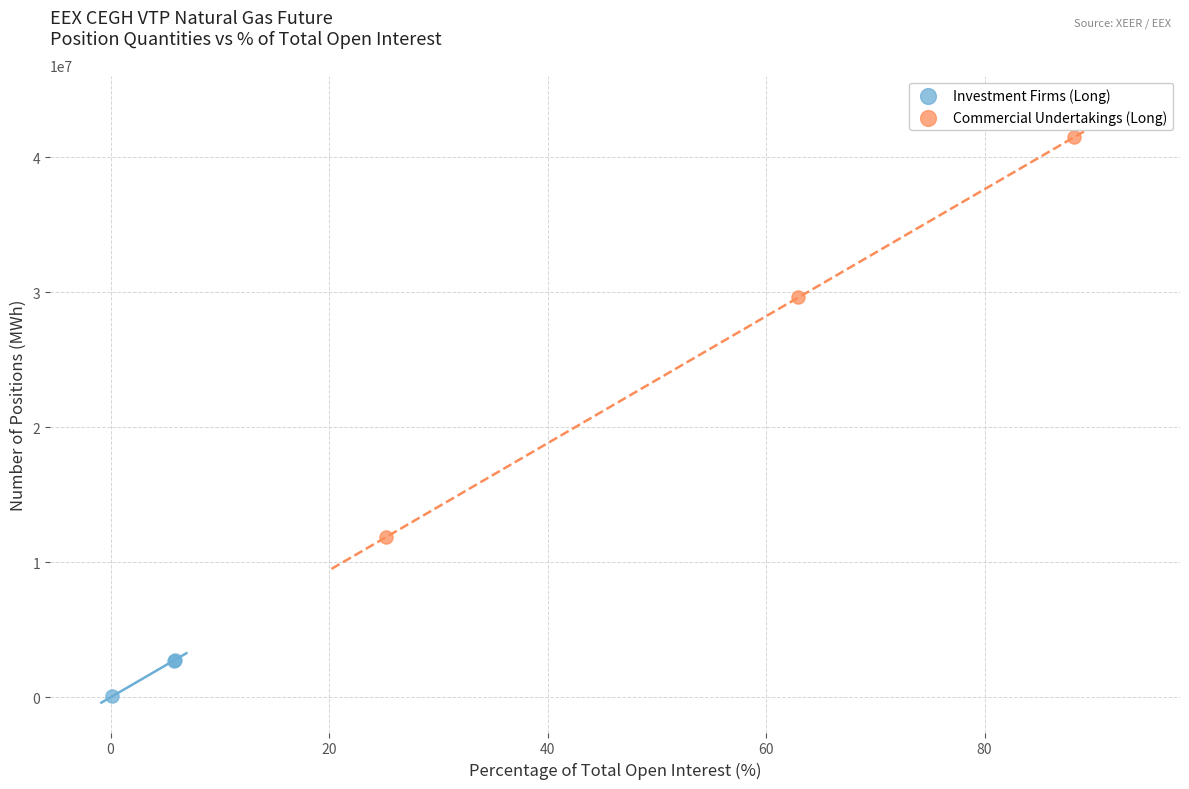

Which series reaches the maximum Y coordinate?

Commercial Undertakings (Long)